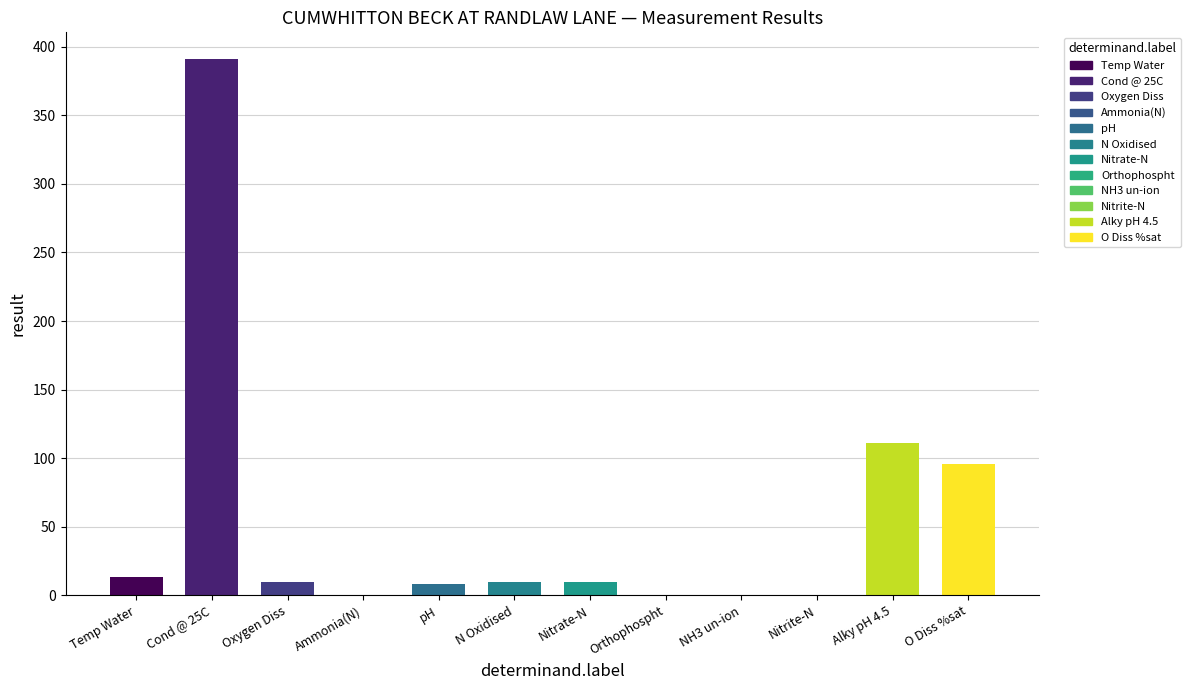

At which category does the chart reach its peak across all series?

Cond @ 25C